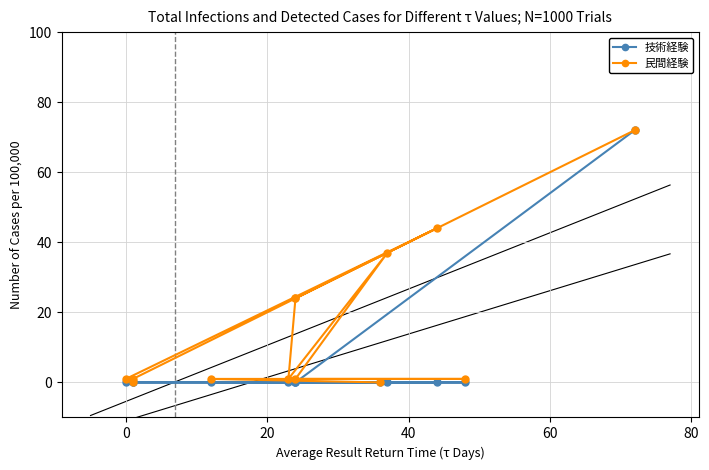

Is the value of 技術経験 at 7 greater than the value of 民間経験 at 9?

No